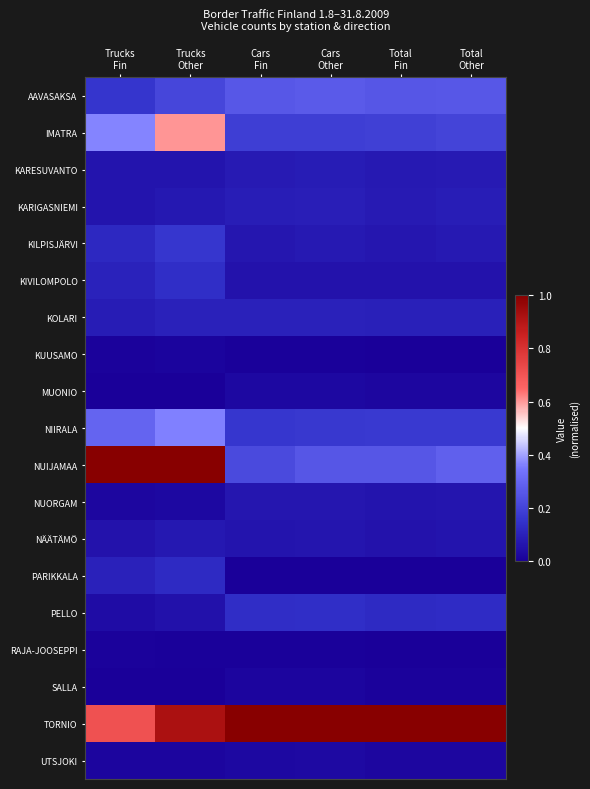

What is the spread (max minus min) of values at Total
Fin?

1.0